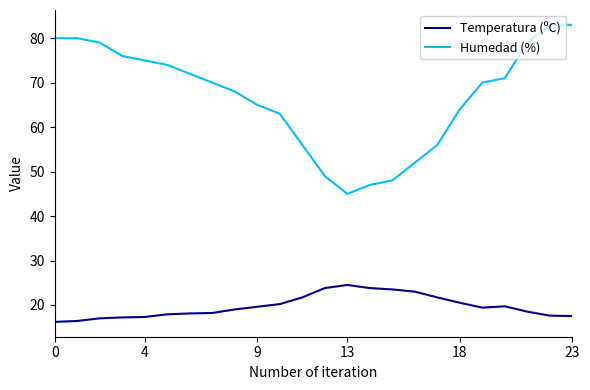

True or false: Temperatura (ºC) and Humedad (%) intersect in this chart.

False